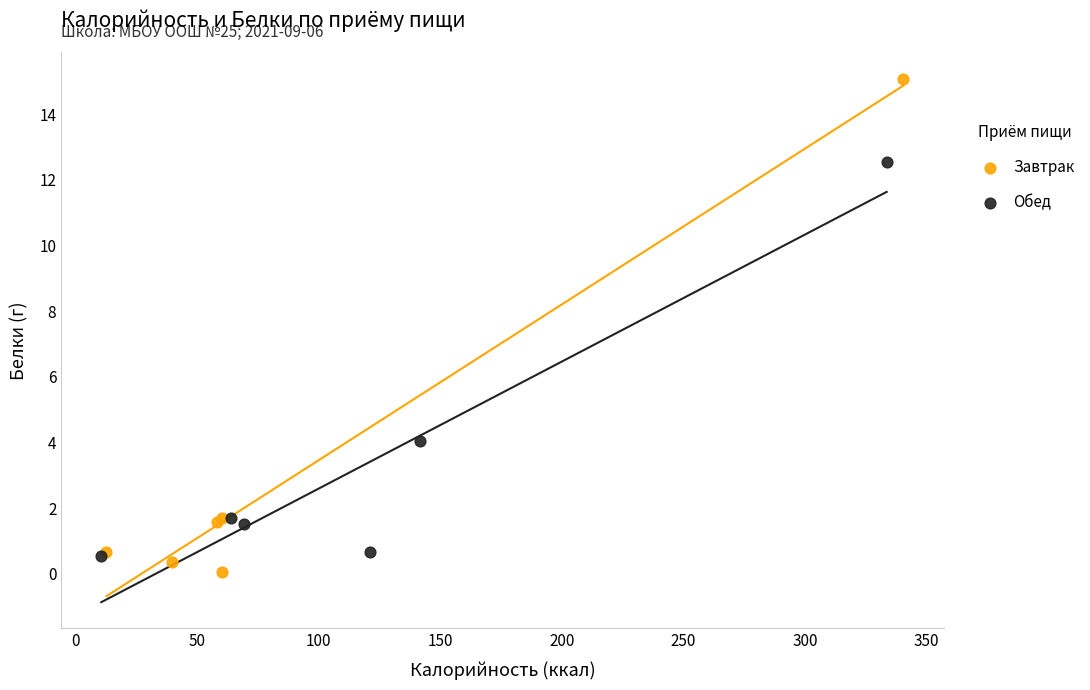

Which series reaches the minimum Y coordinate?

Завтрак